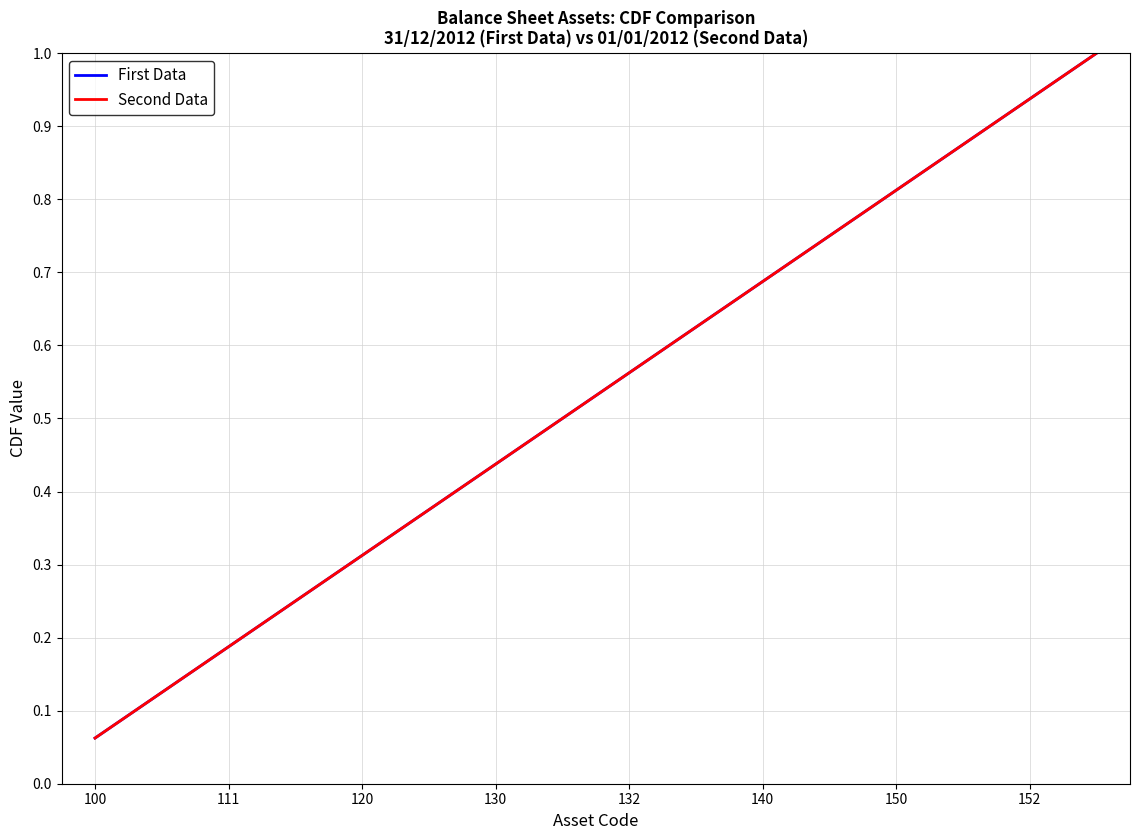

What is the value of the First Data point at the 13th from the left?

0.8